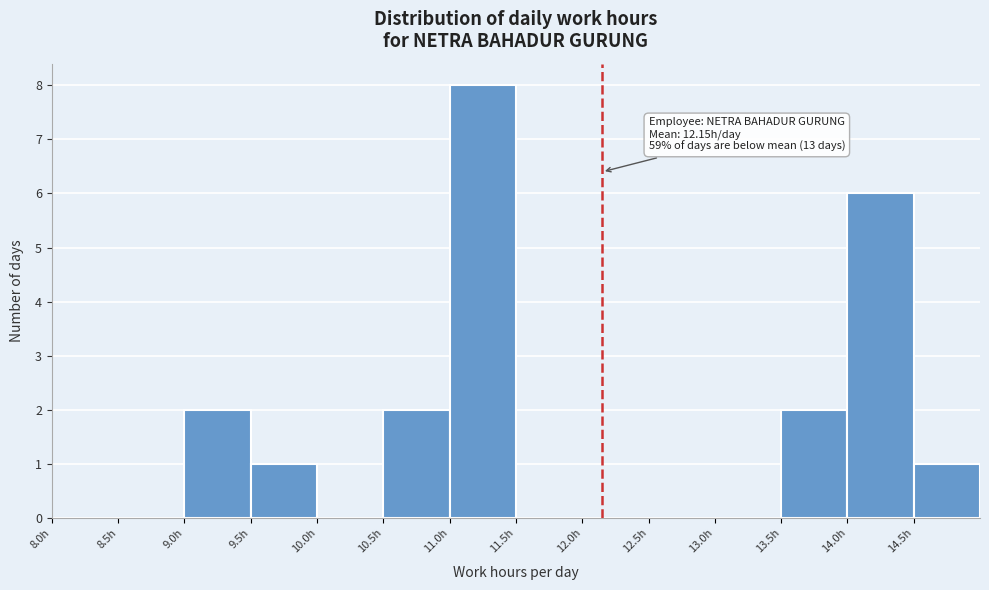

Which range on the x-axis has the tallest bar?

11.0 to 11.5